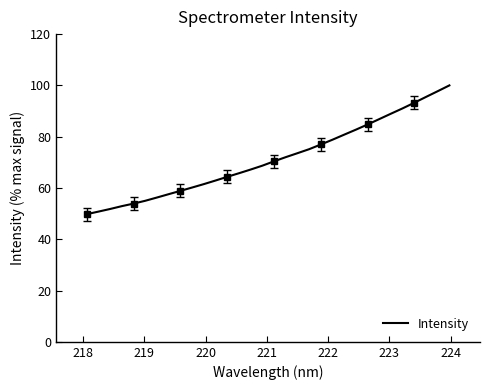

What is the minimum value for Intensity?

49.8